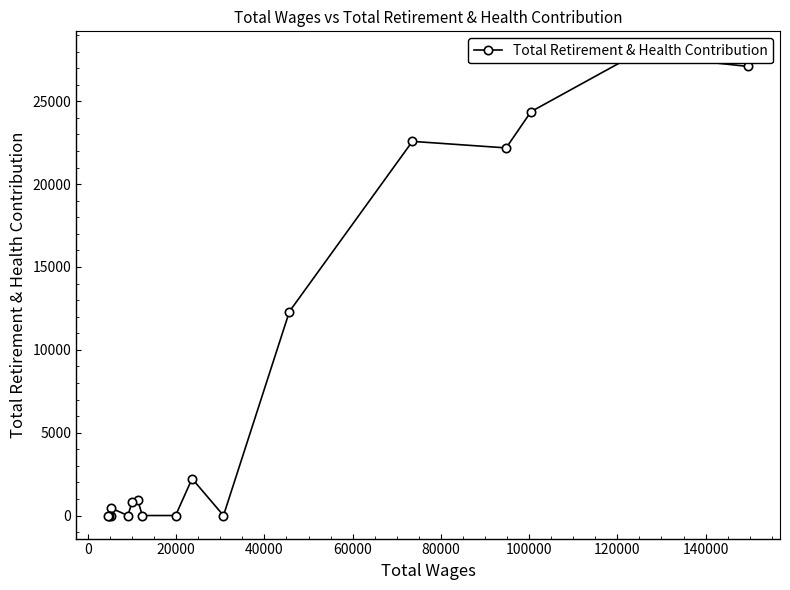

True or false: the data has more than 0 interior local peaks.

True